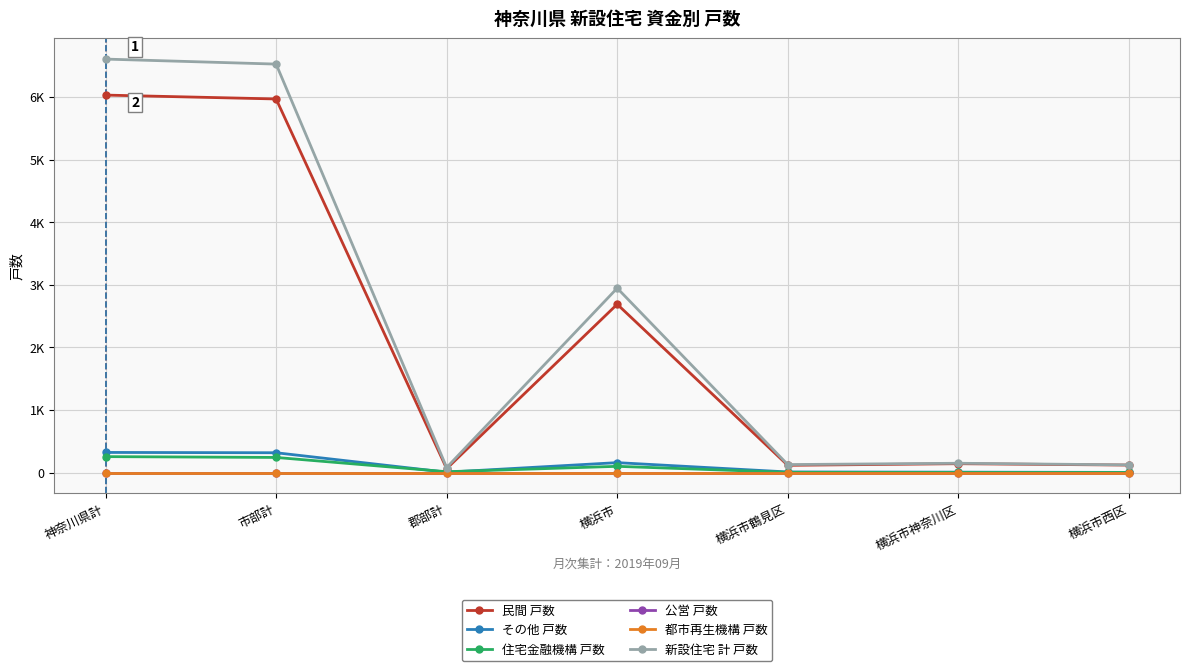

Is this an area chart (filled region under the line)?

No